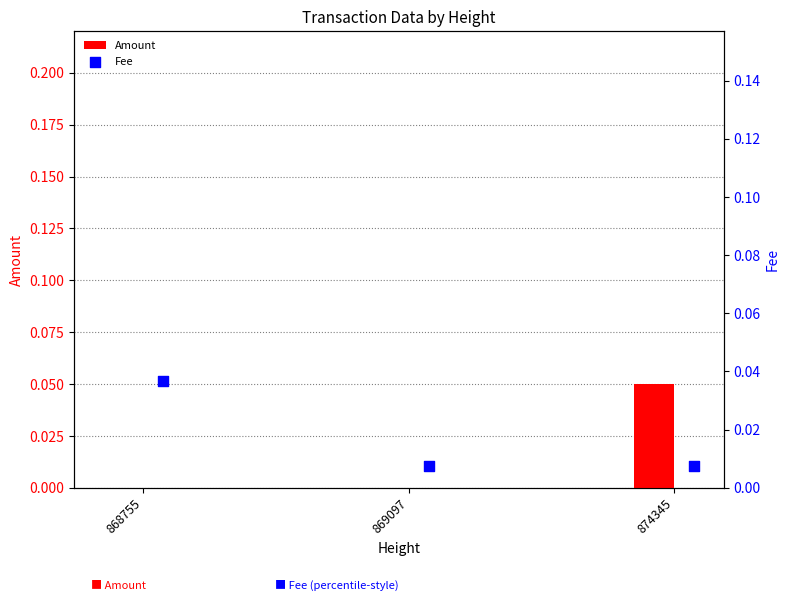

Which series has the largest total across all categories?

Fee